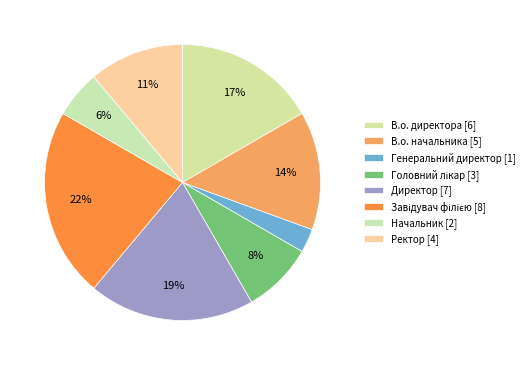

How many segments does this pie chart have?

8